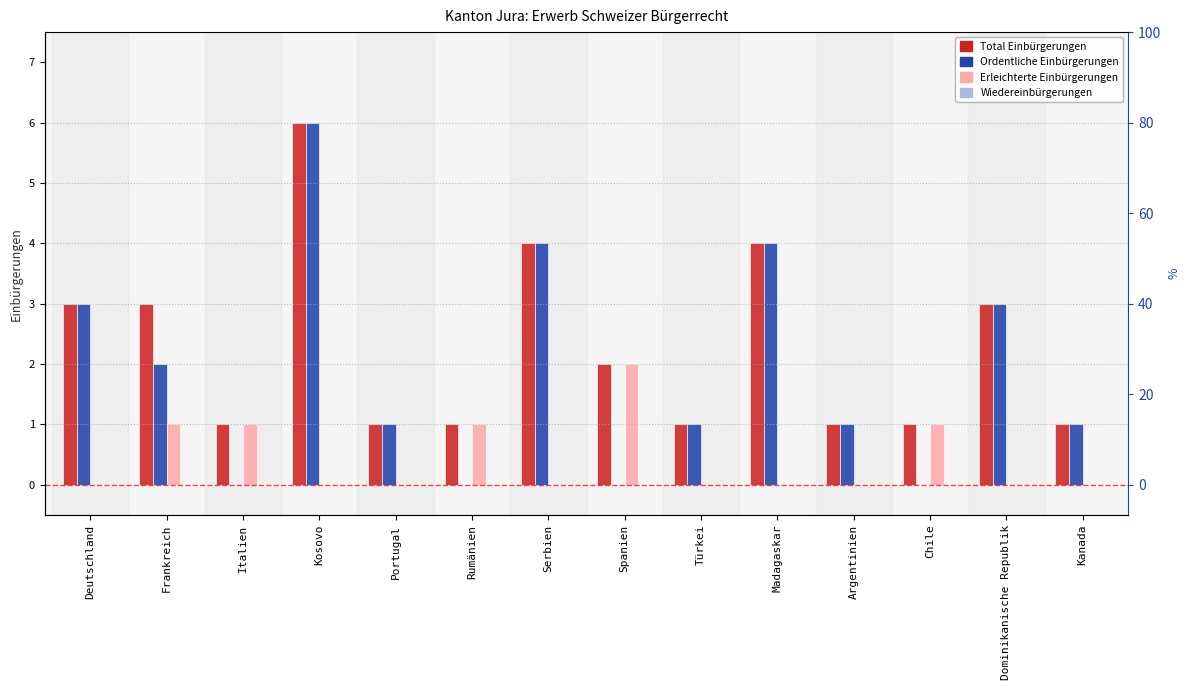

What is the difference between the highest and lowest values at Argentinien?

1